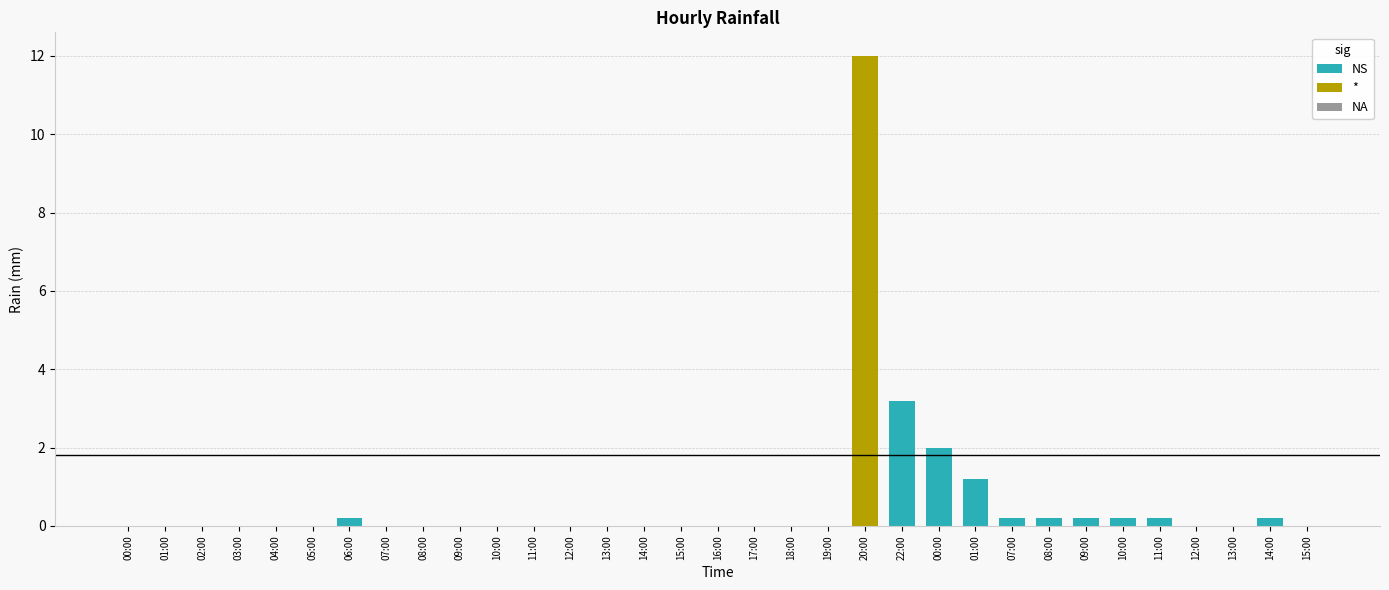

What is the label of the 23rd bar from the right?

10:00